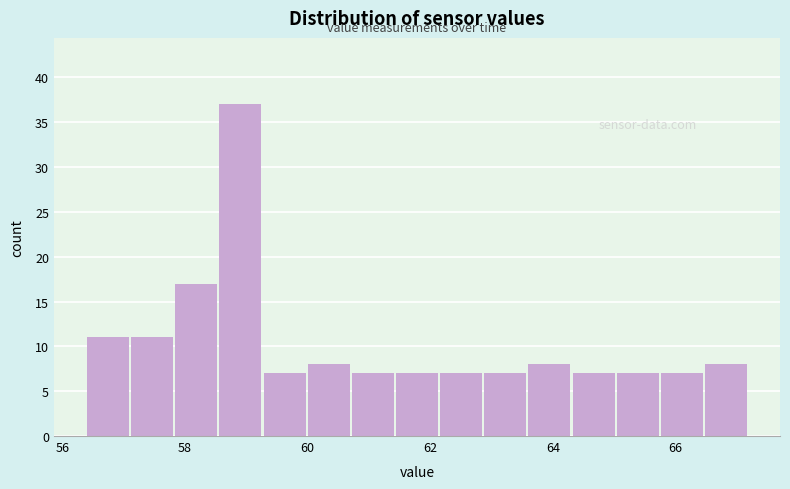

Around what value on the x-axis is the tallest bar? Give the approximate position of its centre, as read against the axis.

59.0